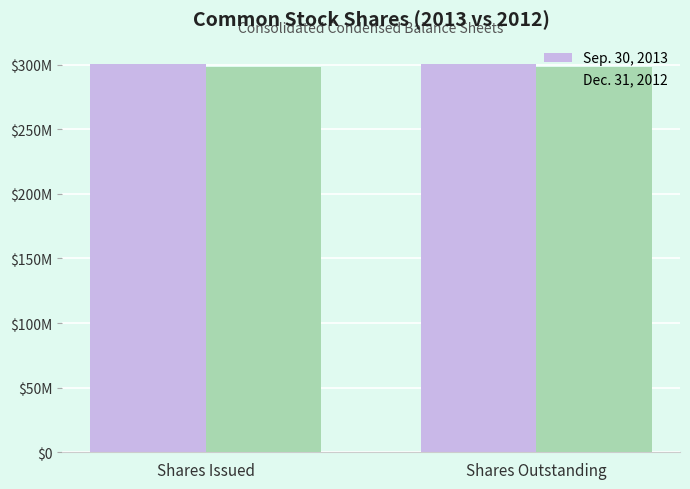

What are all the series names shown in the legend?

Sep. 30, 2013, Dec. 31, 2012